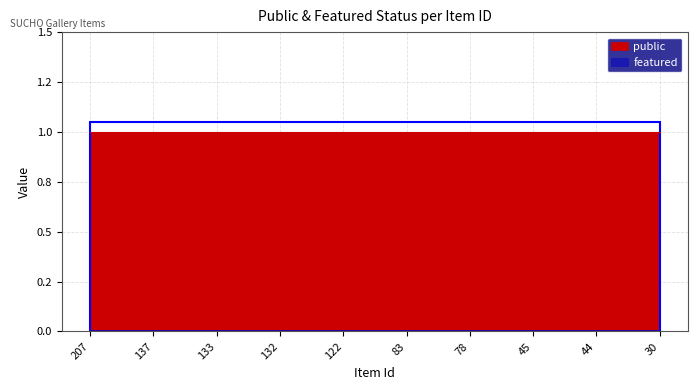

Between 83 and 207, which is larger?

83